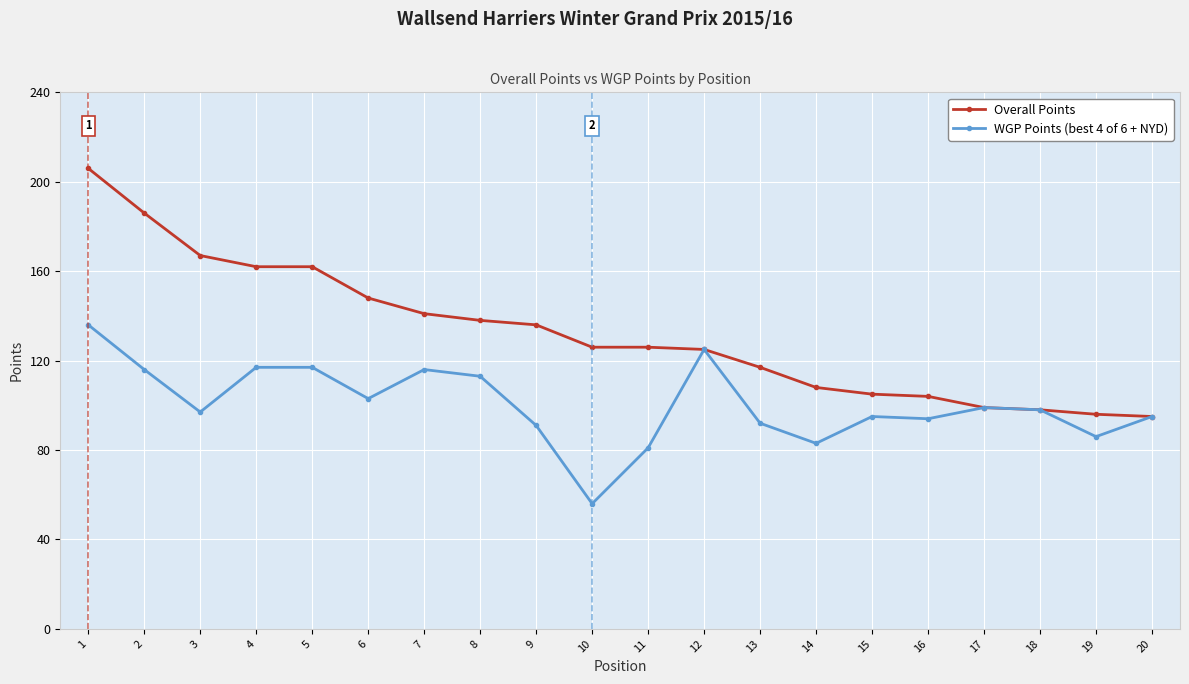

Which series has the largest total across all categories?

Overall Points